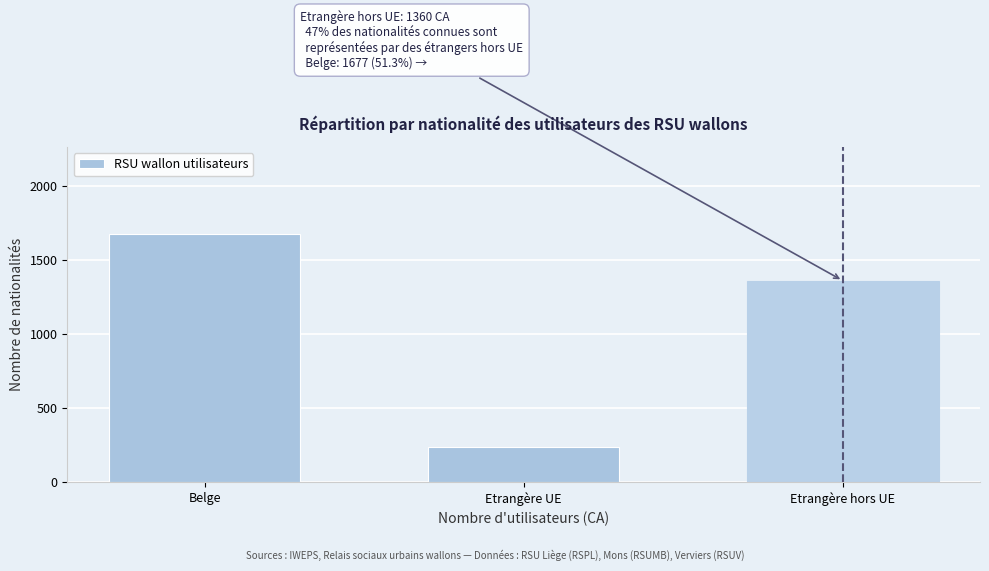

Reading left to right, what are all the values shown in this chart?

Belge=1677	Etrangère UE=234	Etrangère hors UE=1360